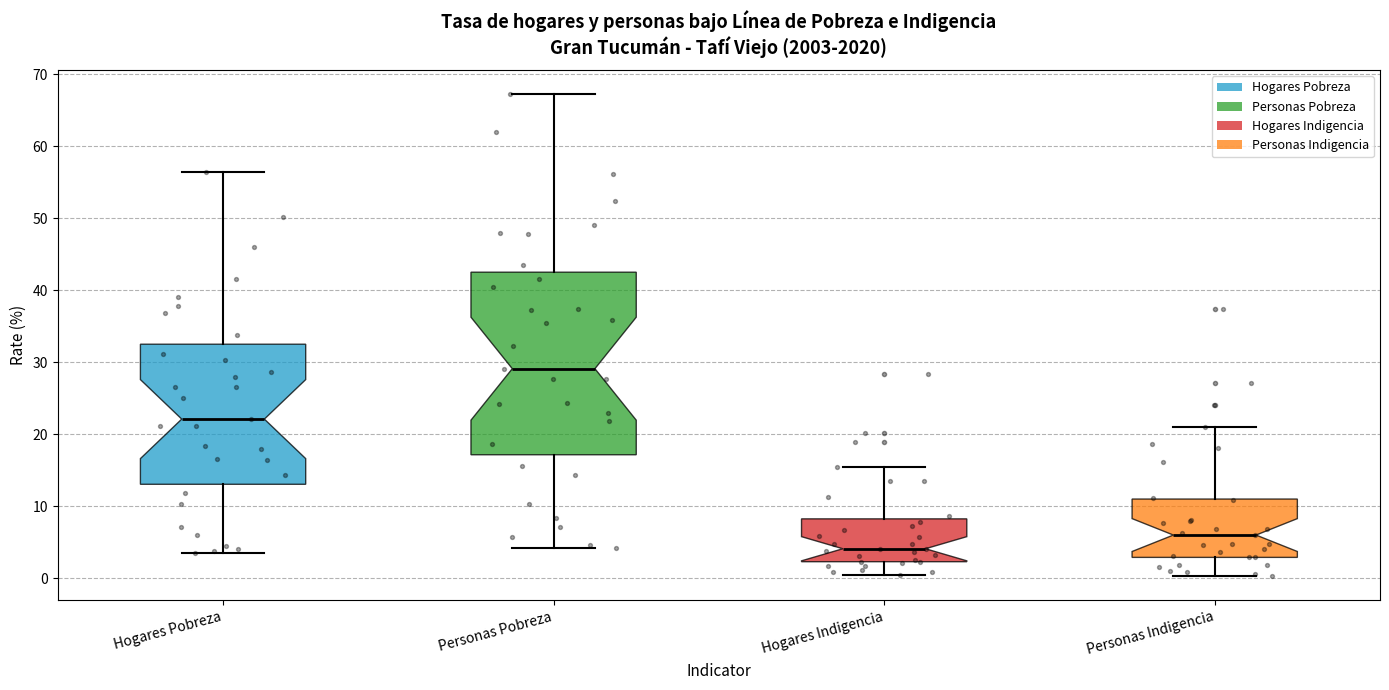

Reading left to right, read every box against the y-axis: the position of its median line, the range the box covers, and the ends of its whiskers. The values are not printed on the chart, so give them approximately, as read against the axis.

Hogares Pobreza: median 22, box 13 to 33, whiskers 4 to 56
Personas Pobreza: median 29, box 17 to 43, whiskers 4 to 67
Hogares Indigencia: median 4, box 2 to 8, whiskers 0 to 15
Personas Indigencia: median 6, box 3 to 11, whiskers 0 to 21